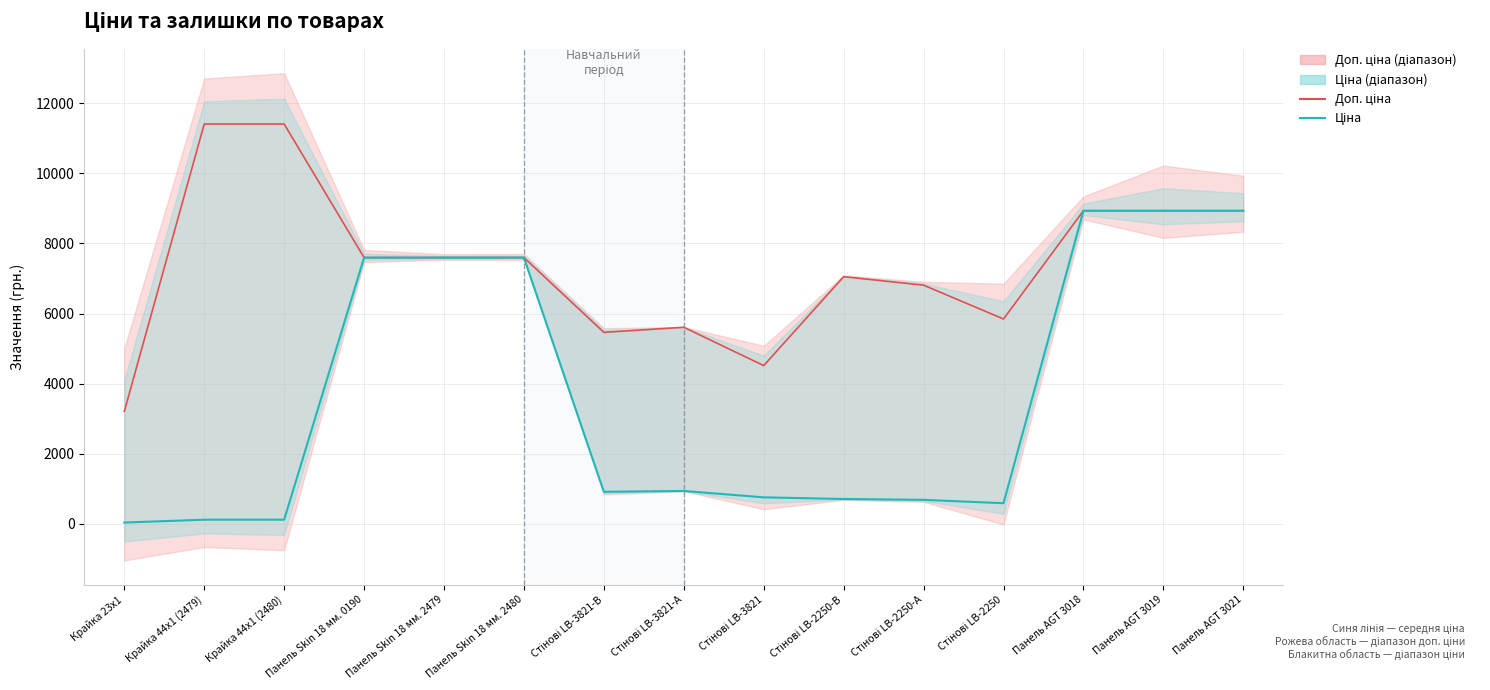

How many lines are shown in the chart?

2